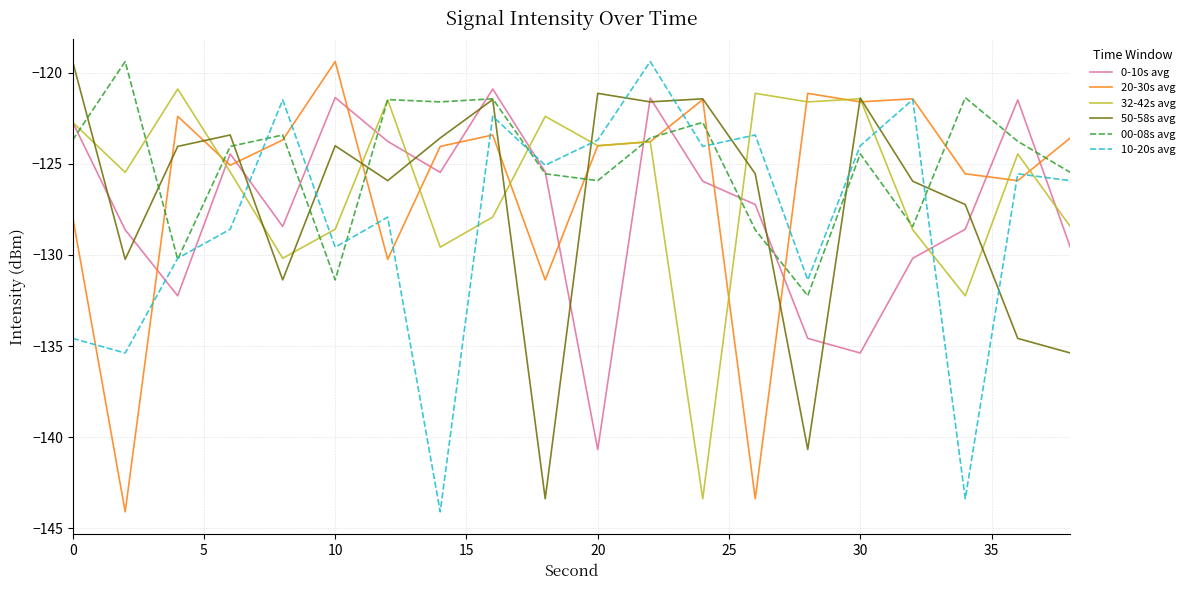

What is the greatest value displayed?

-119.4